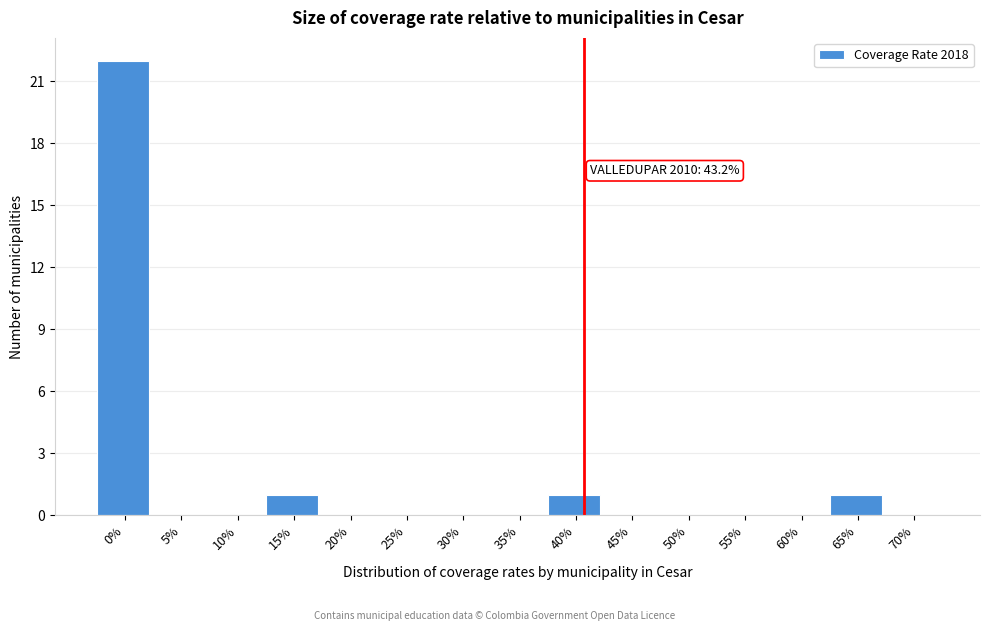

Reading left to right, list all the values displayed in this chart.

0%=22	5%=0	10%=0	15%=1	20%=0	25%=0	30%=0	35%=0	40%=1	45%=0	50%=0	55%=0	60%=0	65%=1	70%=0